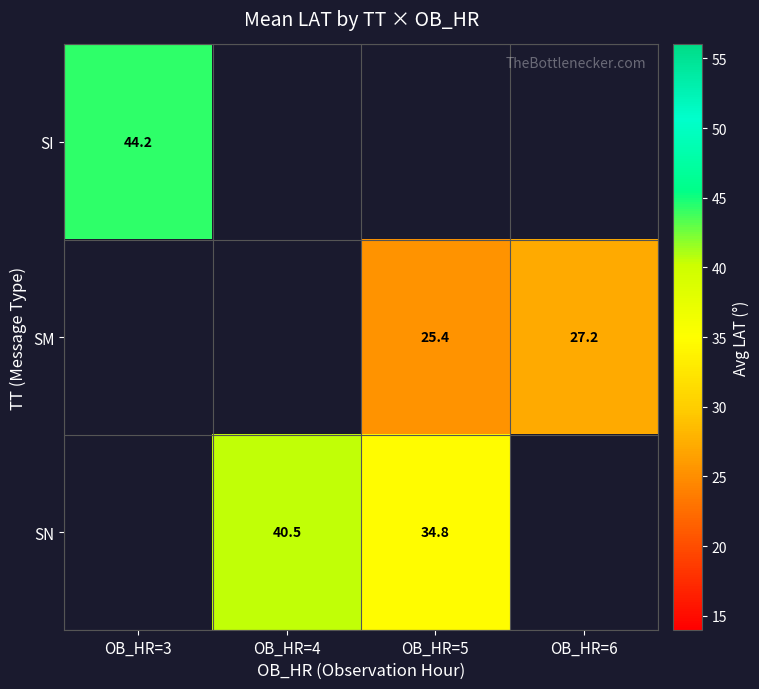

List the labels in order of SN value, smallest first.

OB_HR=5, OB_HR=6, OB_HR=3, OB_HR=4